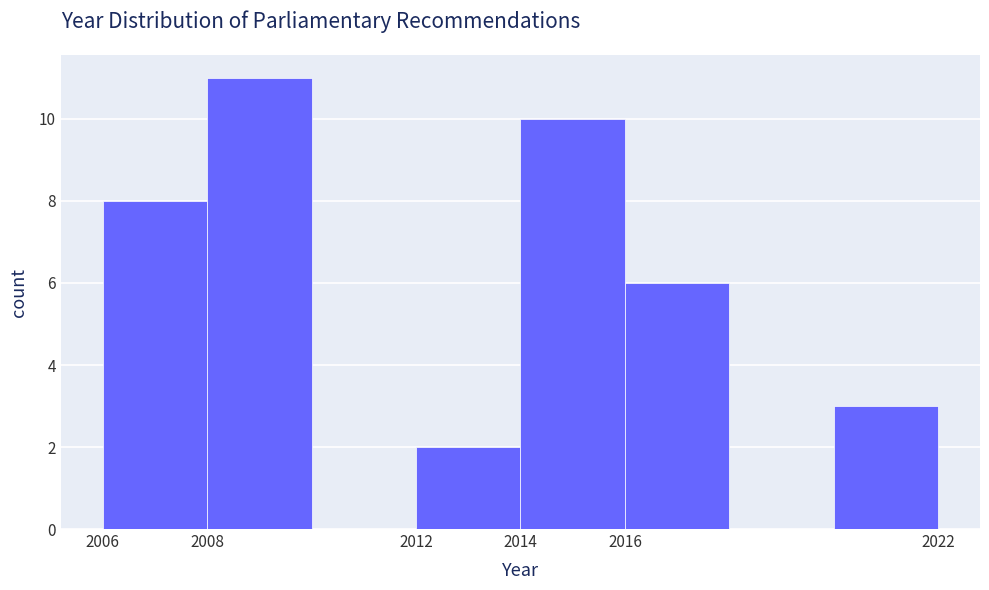

Reading left to right, transcribe this chart: for each bar, give the range it covers on the x-axis and its height. The values are not printed on the chart, so give them approximately, as read against the axis.

2006 to 2008: 8
2008 to 2010: 11
2010 to 2012: 0
2012 to 2014: 2
2014 to 2016: 10
2016 to 2018: 6
2018 to 2020: 0
2020 to 2022: 3